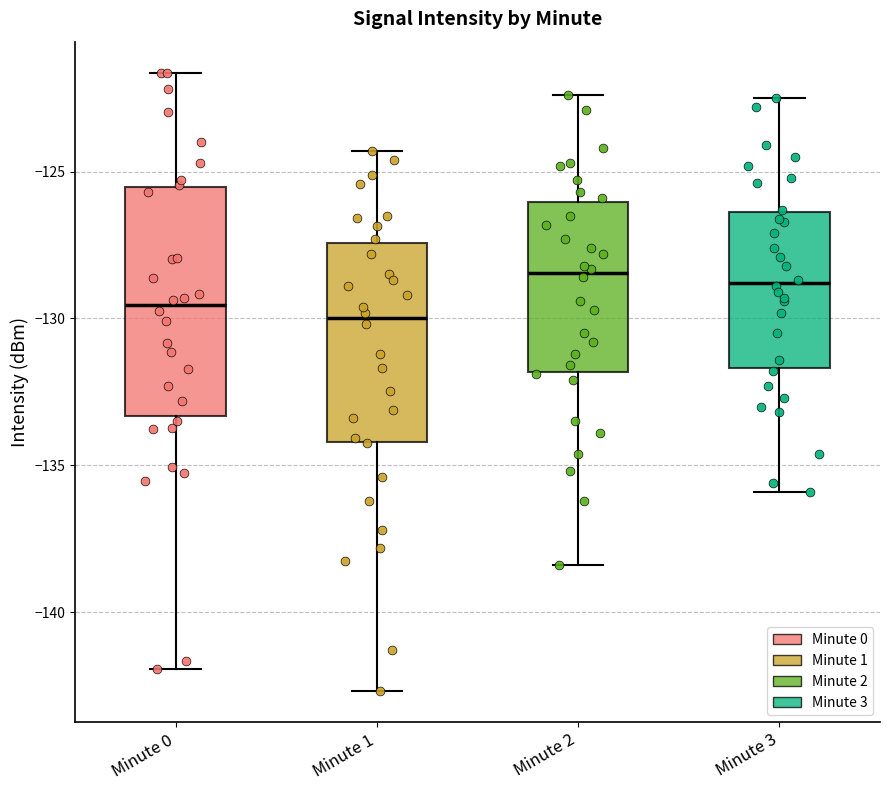

Reading left to right, transcribe this box plot: for each box, give where its median line is, the range the box spans, and where its two whiskers end, as read against the y-axis. The values are not printed on the chart, so give them approximately, as read against the axis.

Minute 0: median -129.5, box -133.5 to -125.5, whiskers -142.0 to -121.5
Minute 1: median -130.0, box -134.0 to -127.5, whiskers -142.5 to -124.5
Minute 2: median -128.5, box -132.0 to -126.0, whiskers -138.5 to -122.5
Minute 3: median -129.0, box -131.5 to -126.5, whiskers -136.0 to -122.5